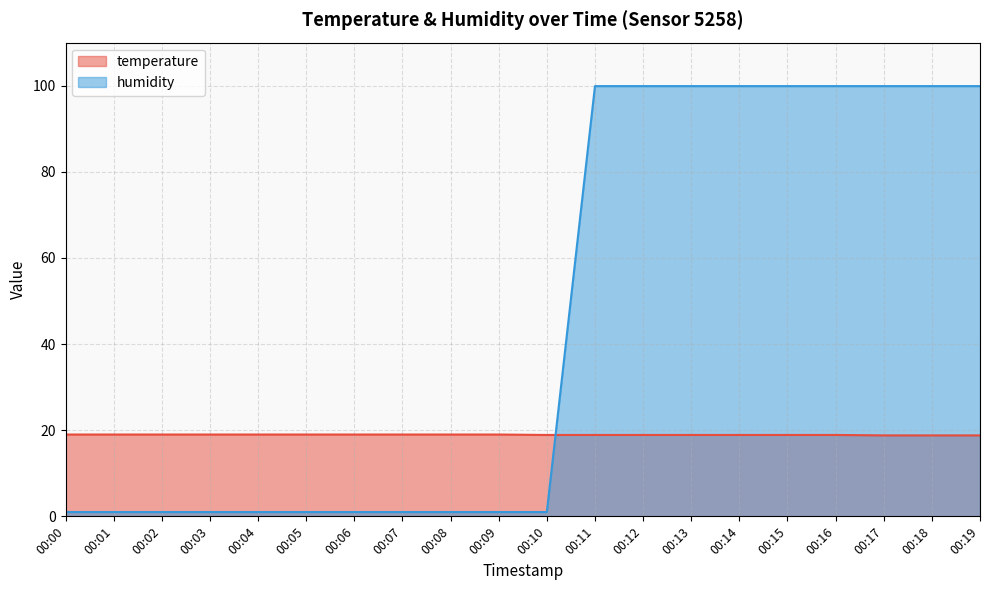

What is the sum of all temperature values?

378.7